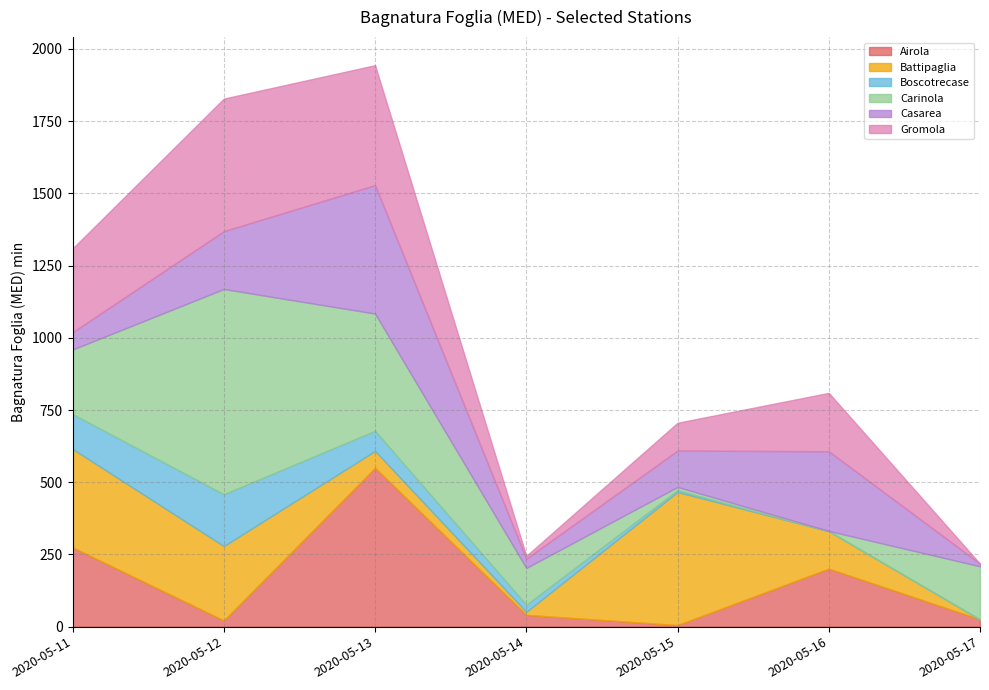

What is the spread (max minus min) of values at 2020-05-14?

117.9